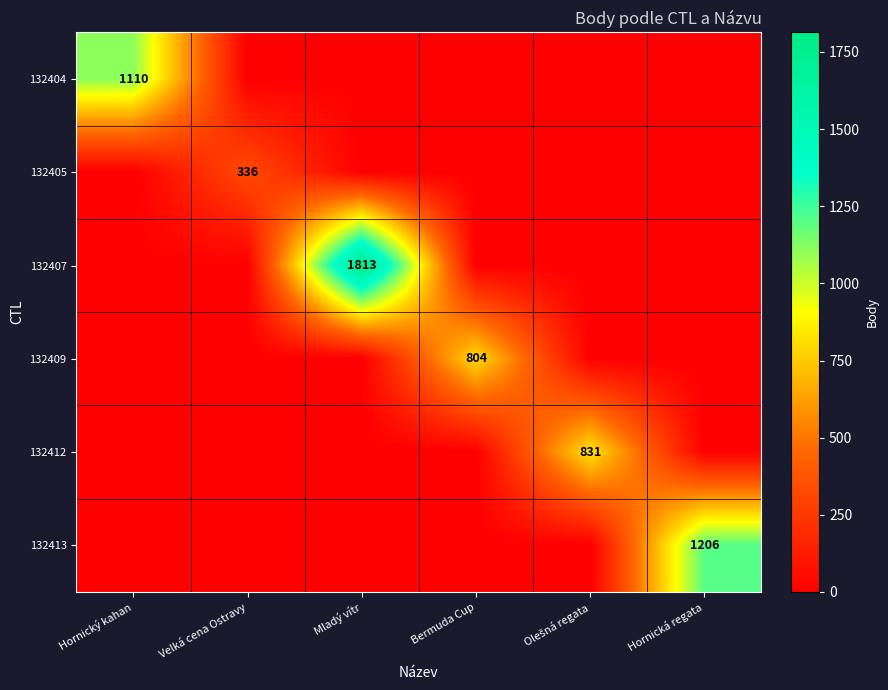

True or false: 132412 has a value of 0 at Bermuda Cup.

True